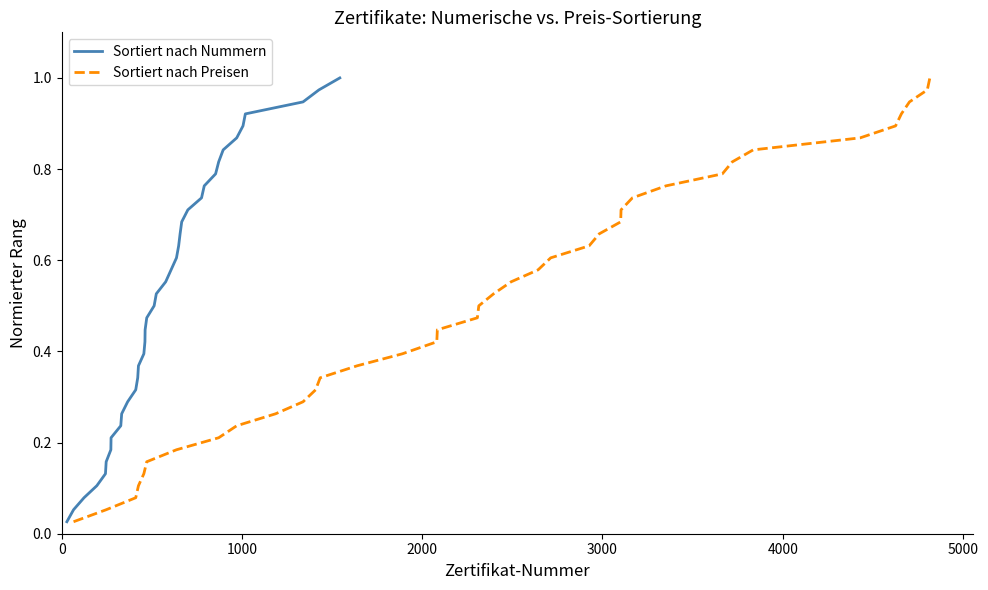

Count the number of categories in the chart.

38